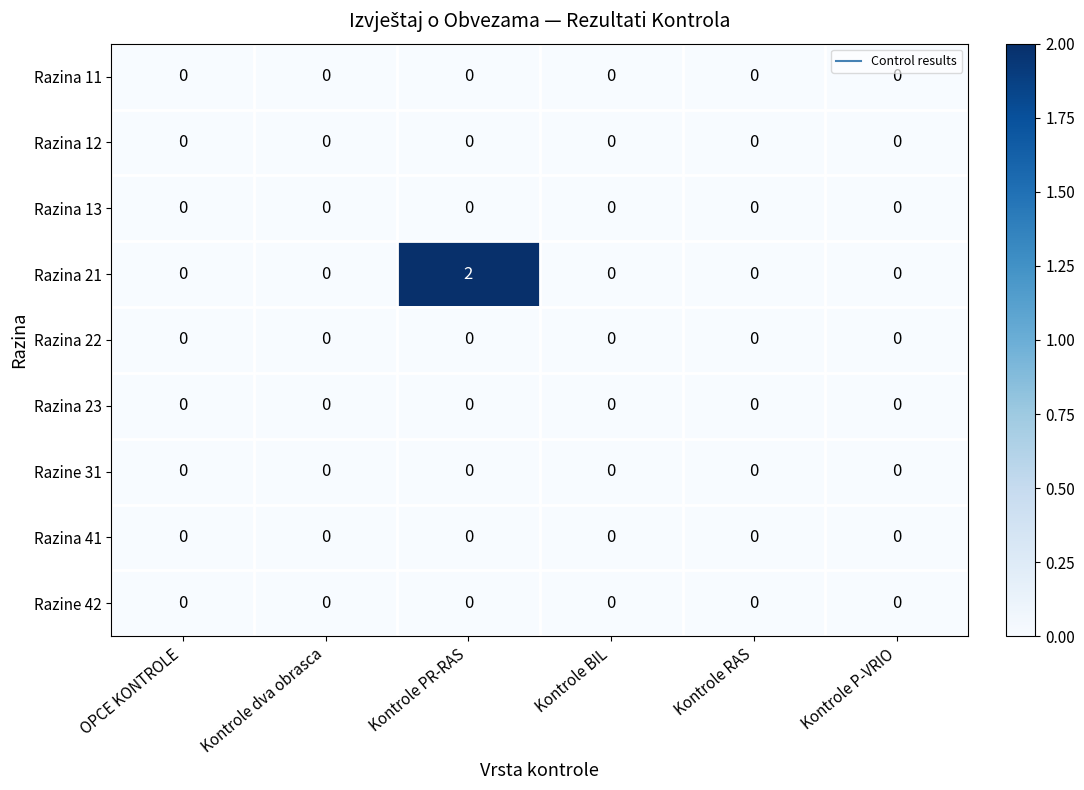

True or false: Razina 41 has a value of 0 at OPCE KONTROLE.

True